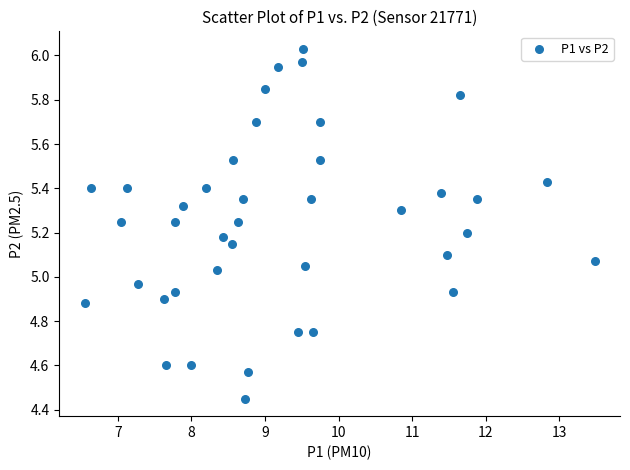

What is the range of X values (max minus min)?

6.9